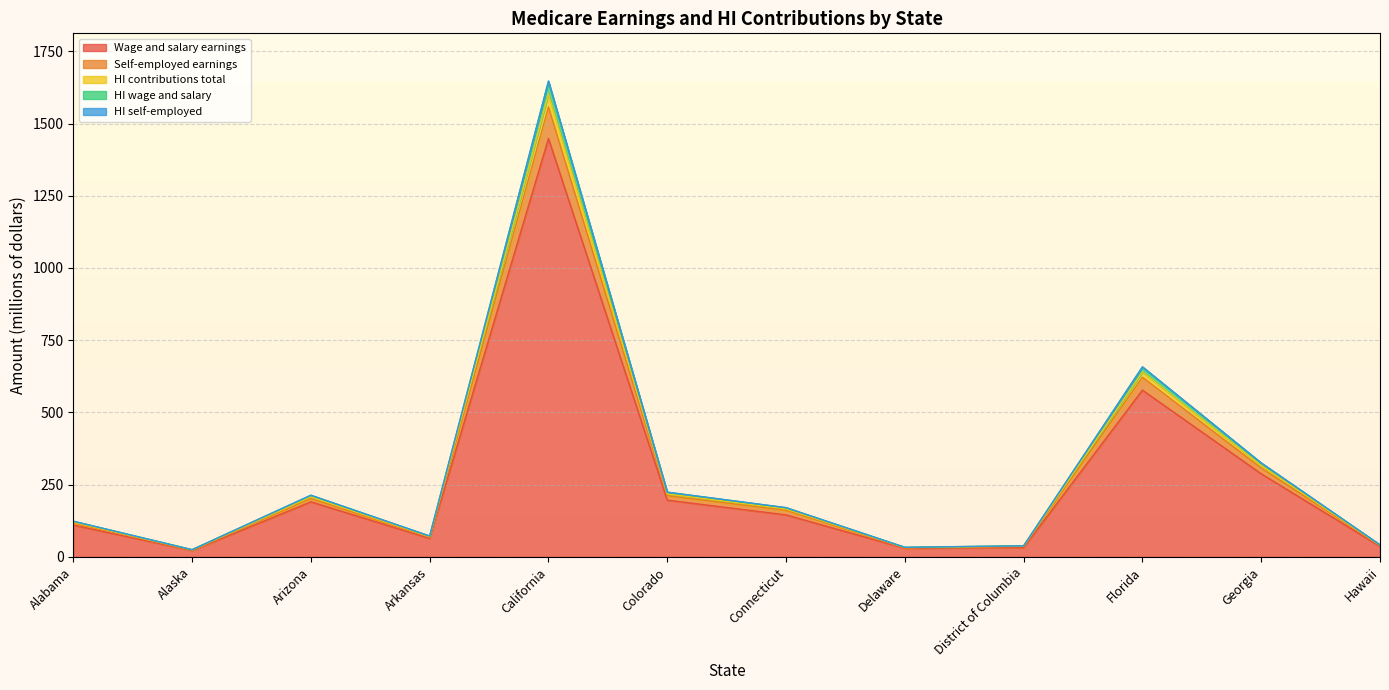

How many interior local valleys does the HI self-employed series have?

3